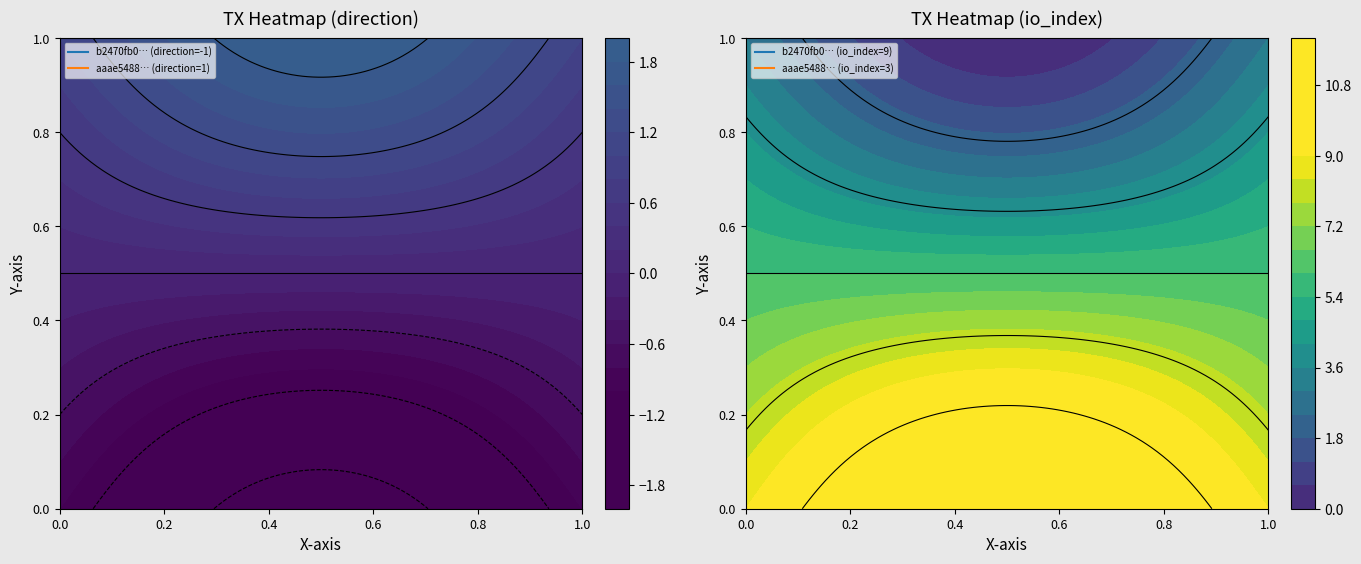

What is the sum of all aaae54881302a2f8e2fe9415668808cd8d9a4c9 values?

4